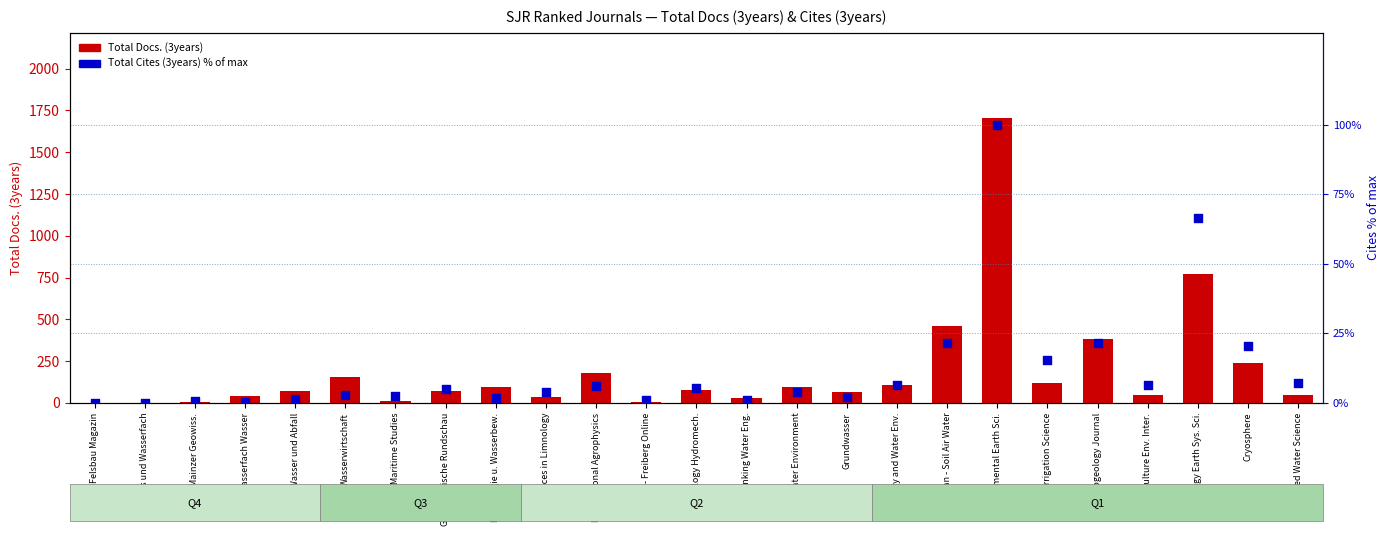

Which series has the largest Y range (max minus min)?

Total Docs. (3years)